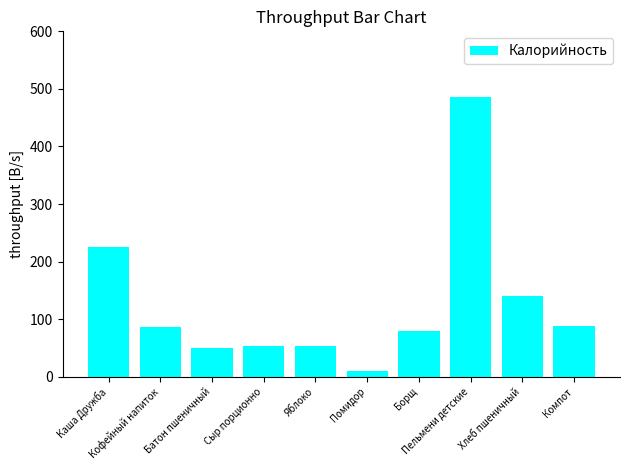

What is the average value?

127.3